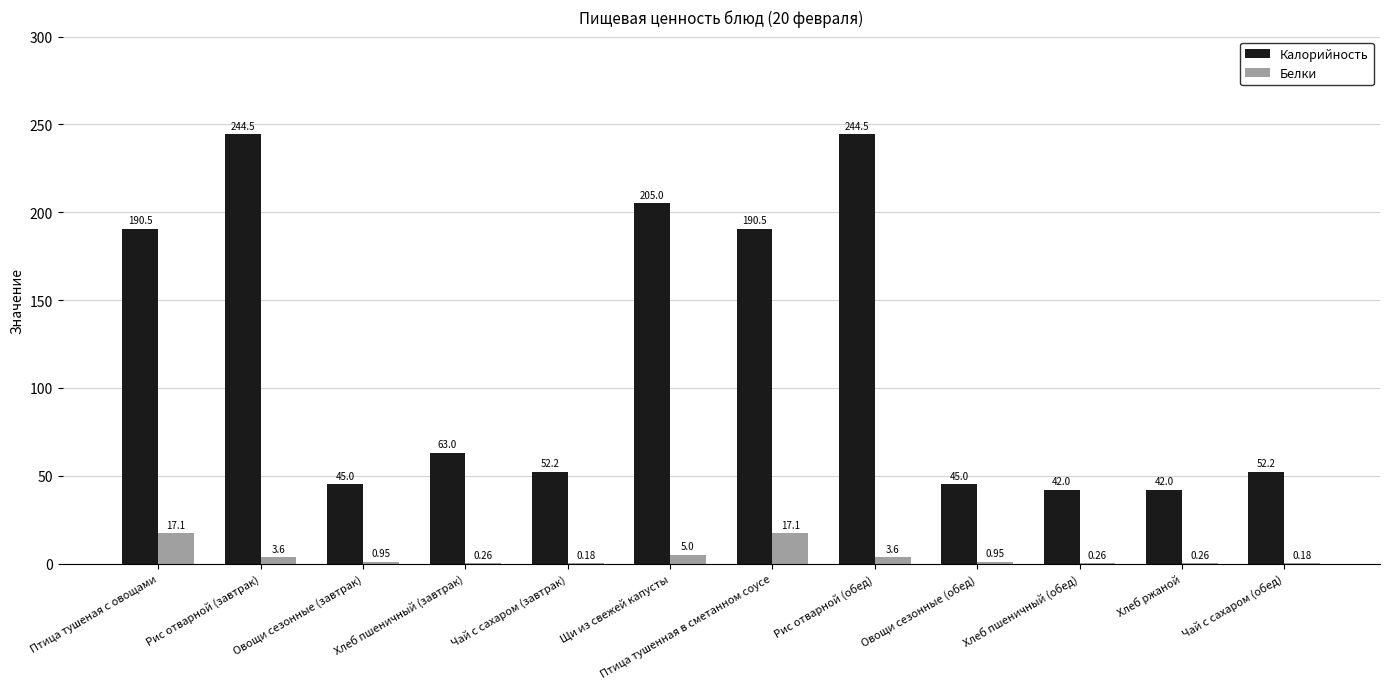

Which series changed the most between Овощи сезонные (завтрак) and Птица тушенная в сметанном соусе?

Калорийность